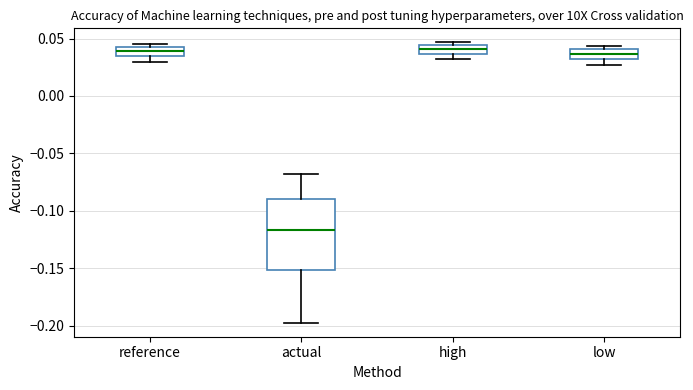

Which box is the tallest, from its lower edge to its upper edge?

actual